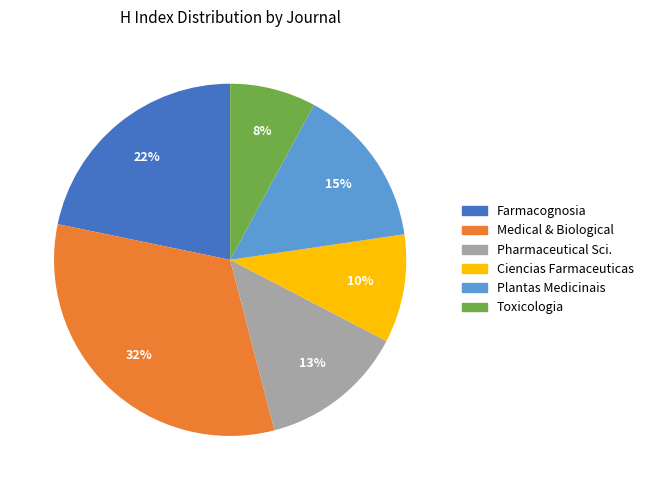

Is there a majority slice in this chart?

No